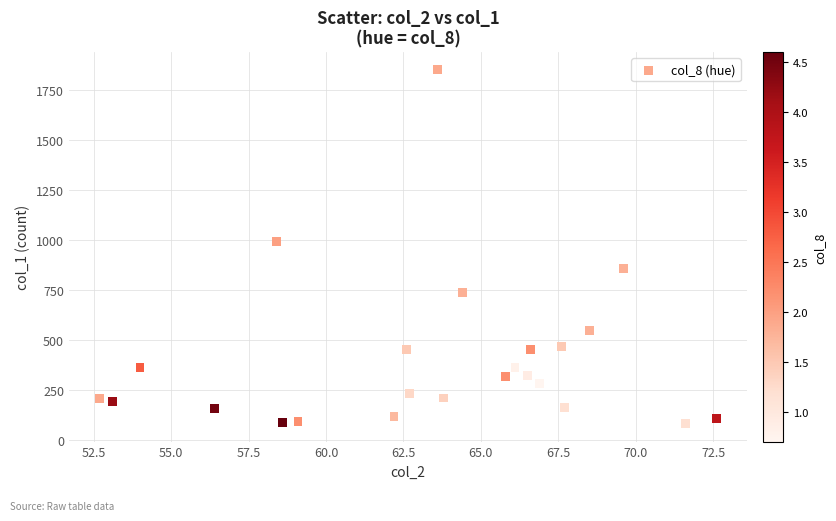

What Y value in the scatter plot is closest to 955?

992